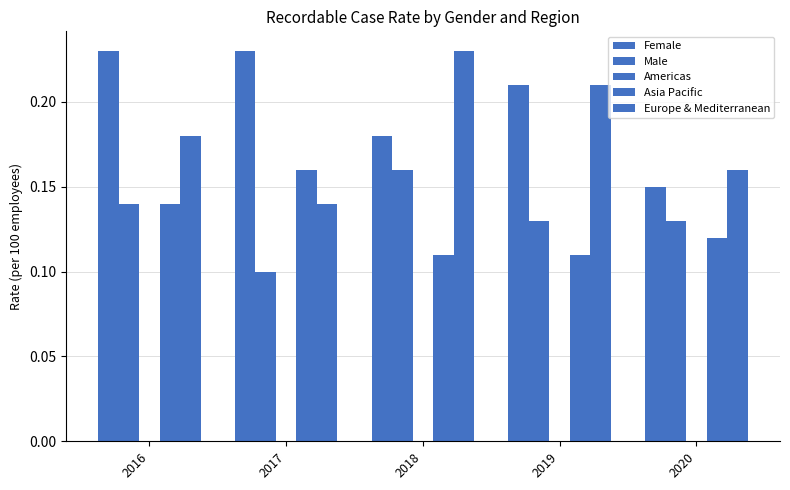

True or false: Asia Pacific has a value of 0.1 at 2019.

True